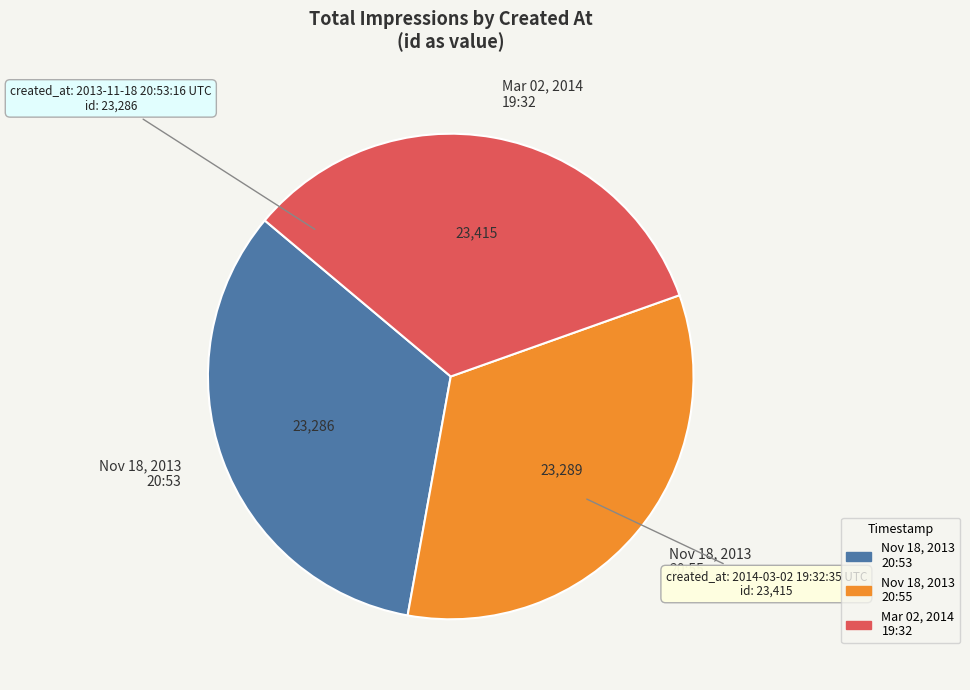

Is there a majority slice in this chart?

No